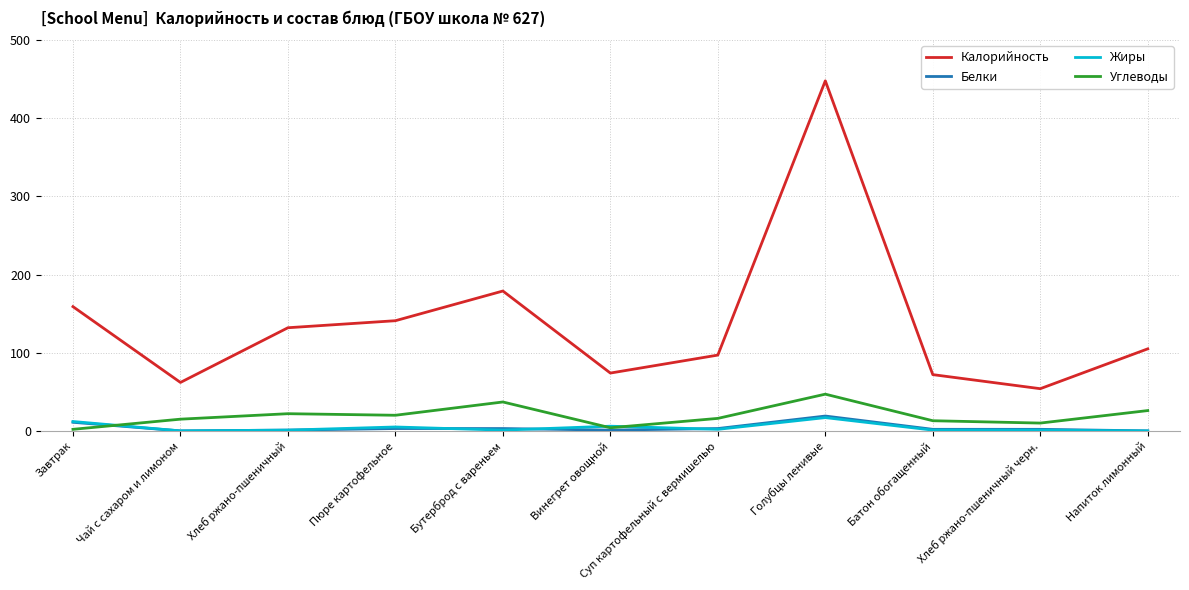

True or false: Белки and Калорийность cross at least once.

False